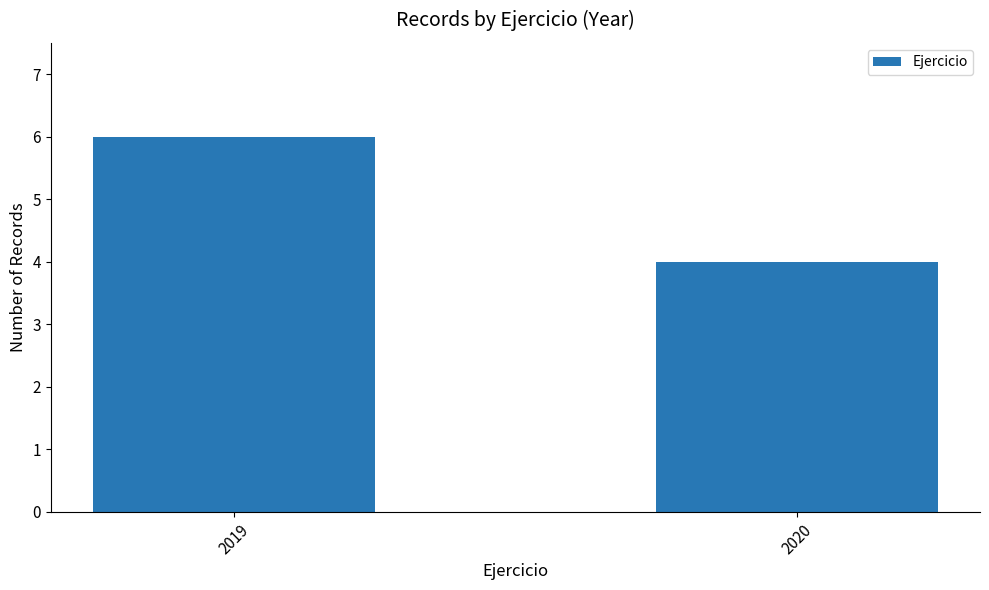

Rank the categories by value from highest to lowest.

2019, 2020